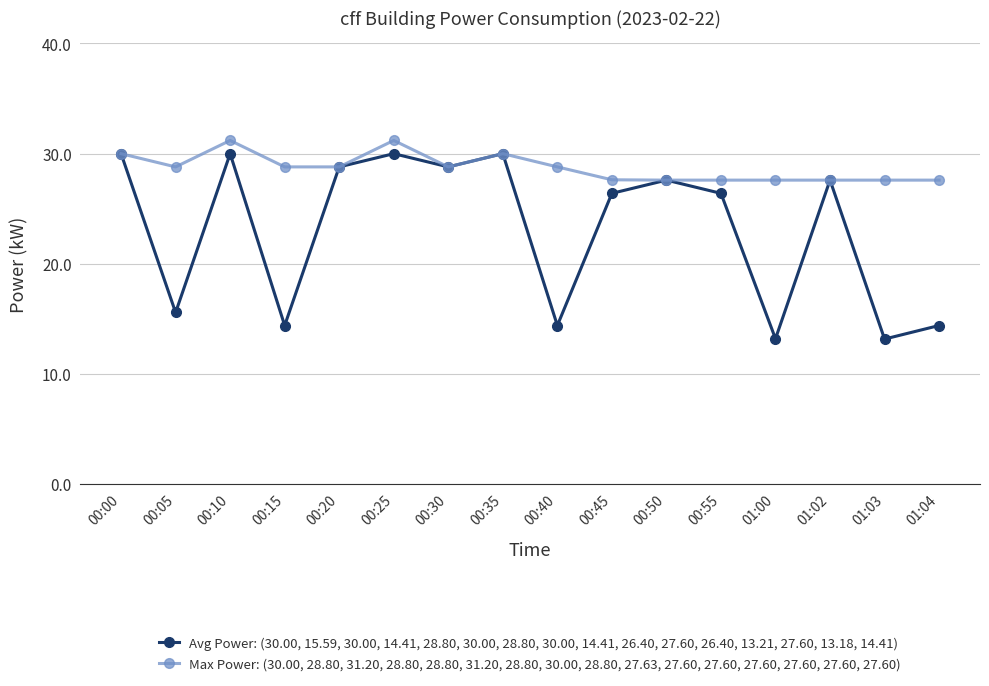

Rank the series by their maximum value, from highest to lowest.

Max Power: (30.00, 28.80, 31.20, 28.80, 28.80, 31.20, 28.80, 30.00, 28.80, 27.63, 27.60, 27.60, 27.60, 27.60, 27.60, 27.60), Avg Power: (30.00, 15.59, 30.00, 14.41, 28.80, 30.00, 28.80, 30.00, 14.41, 26.40, 27.60, 26.40, 13.21, 27.60, 13.18, 14.41)